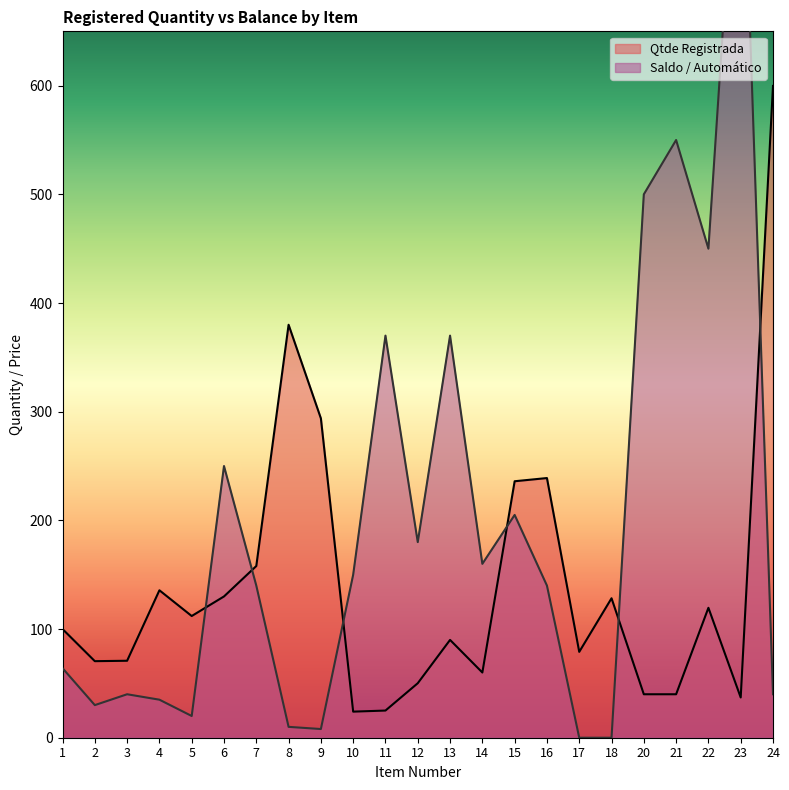

Read the Saldo / Automático value at 14.

160.0